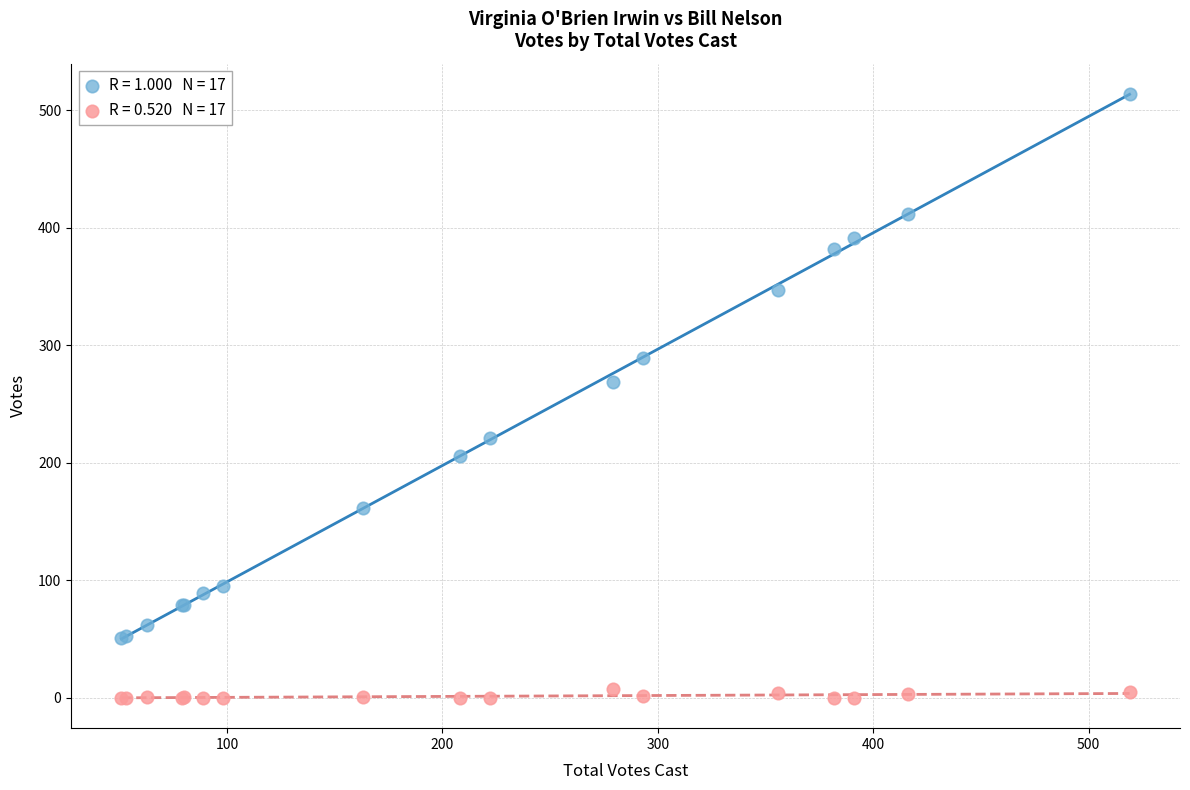

Across all series, what Y value is closest to 257?

269